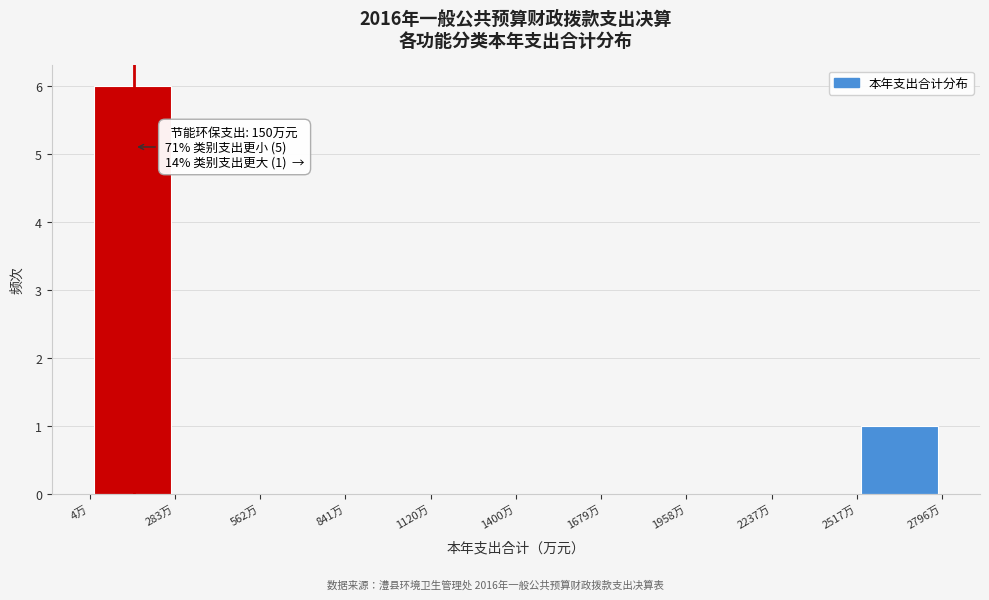

Over which range of the x-axis is the bar tallest?

0 to 300